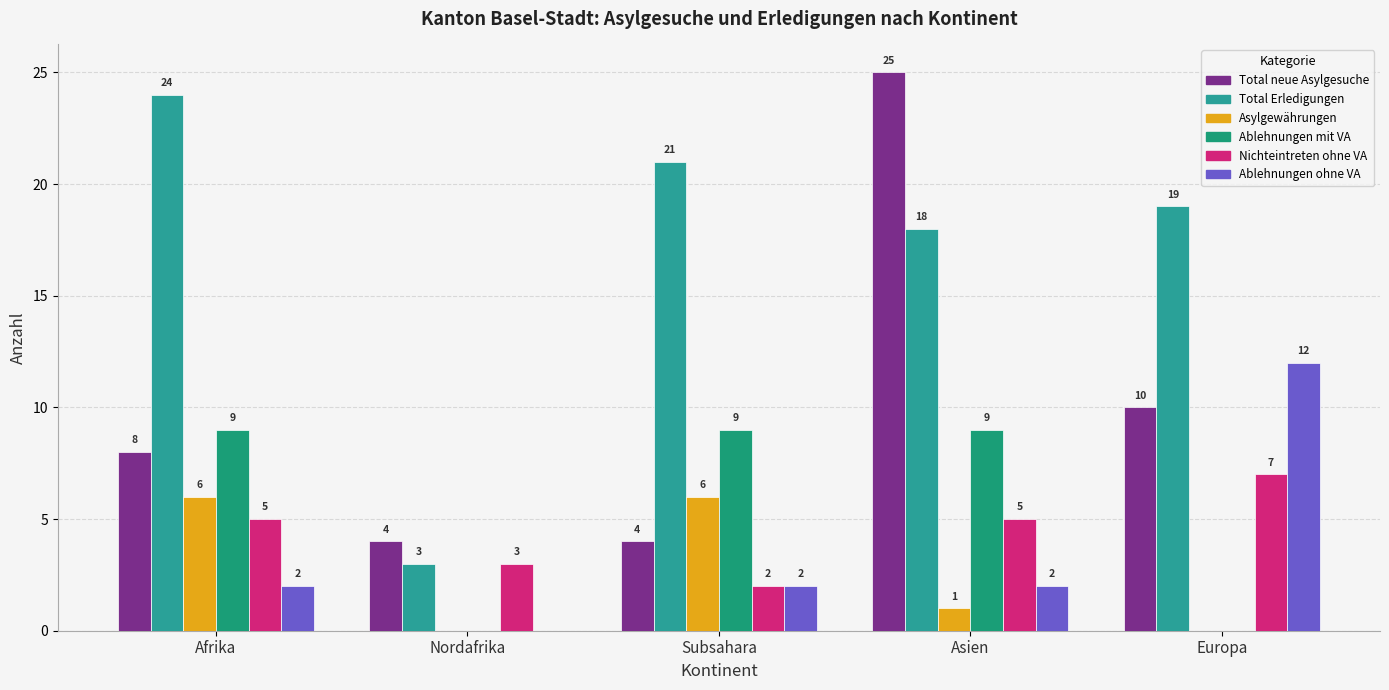

What are all the series names shown in the legend?

Total neue Asylgesuche, Total Erledigungen, Asylgewährungen, Ablehnungen mit VA, Nichteintreten ohne VA, Ablehnungen ohne VA